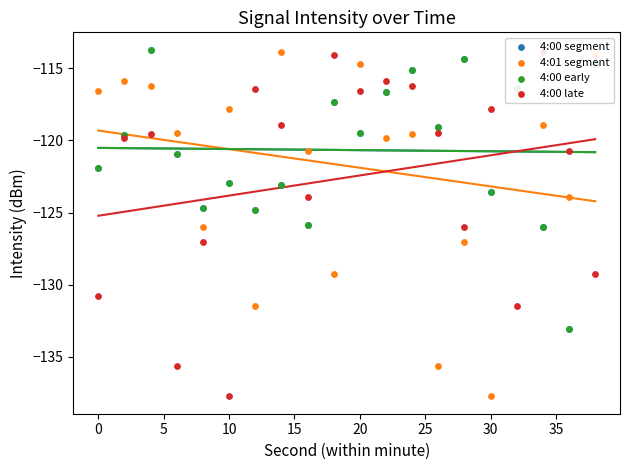

Is the value of 4:00 segment at 35 greater than the value of 4:01 segment at 20?

No